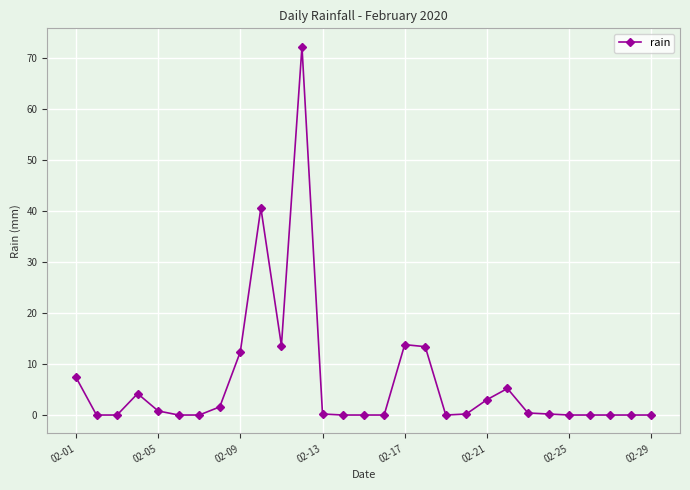

What is the value of the 12th point from the left?

72.2